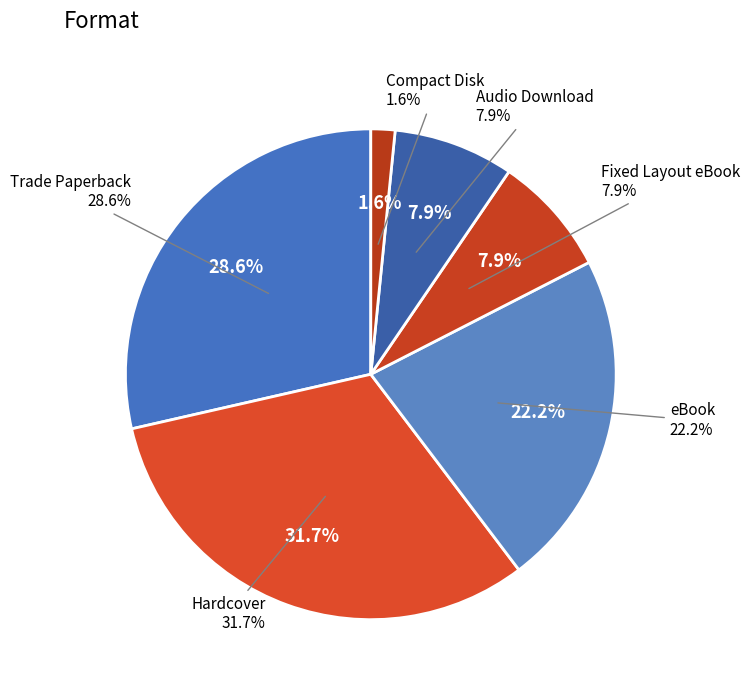

Which slice is the largest?

Hardcover